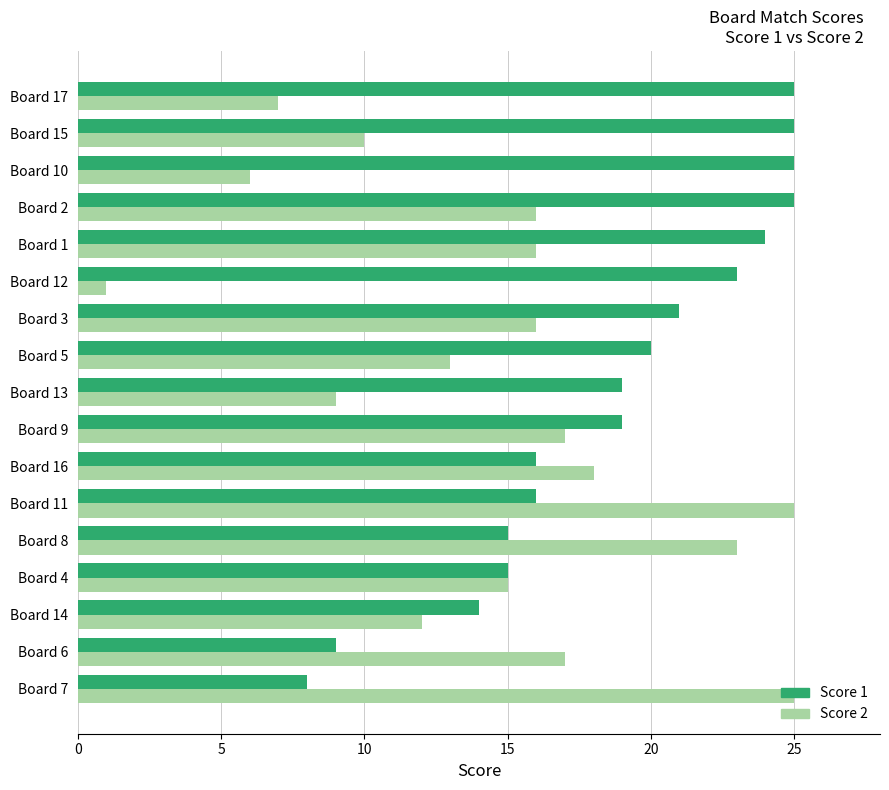

What is the spread (max minus min) of values at Board 5?

7